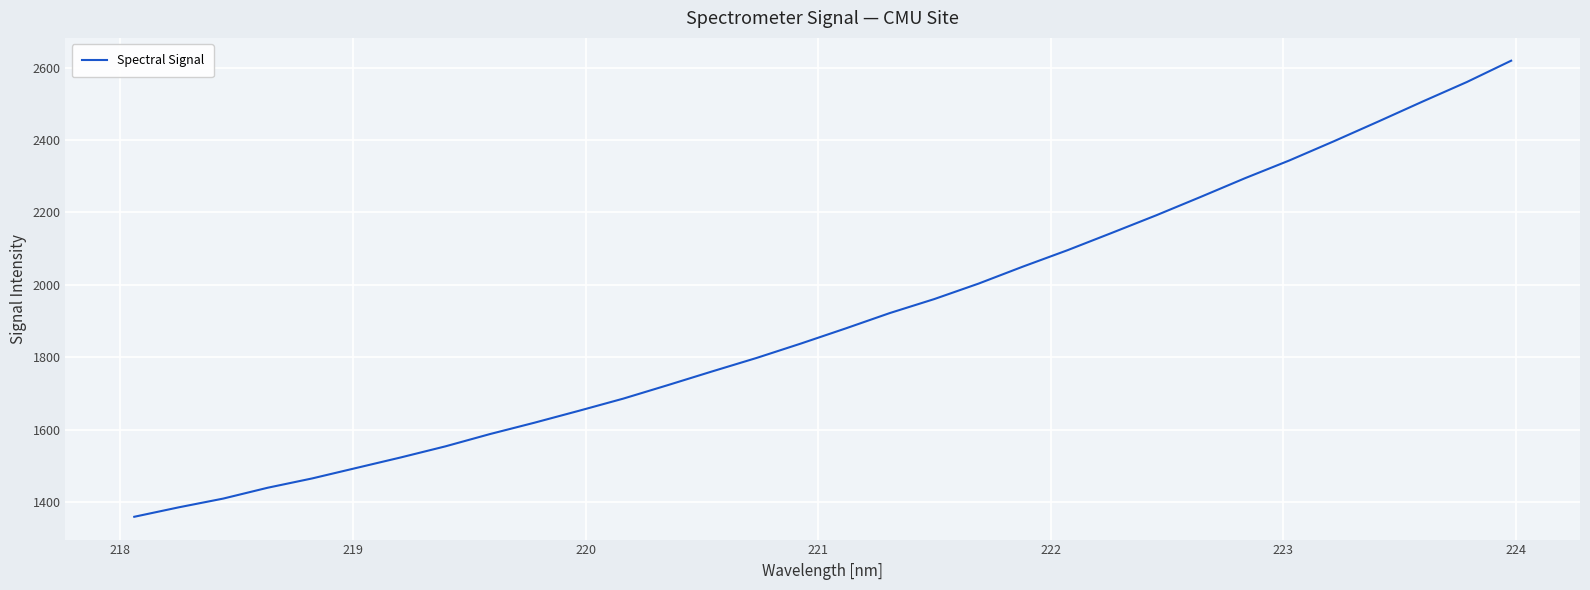

What is the smallest value displayed?

1359.9